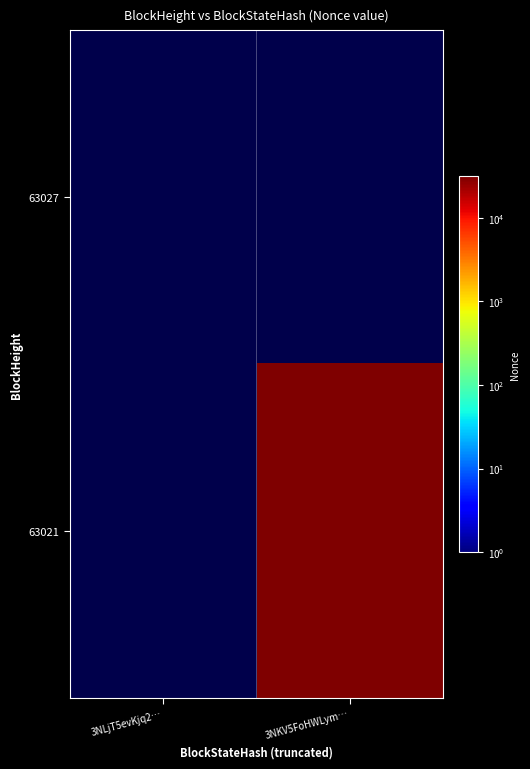

Reading left to right, what are all the values shown in this chart?

63027: 3NLjT5evKjq2…=0	3NKV5FoHWLym…=0
63021: 3NLjT5evKjq2…=0	3NKV5FoHWLym…=31362